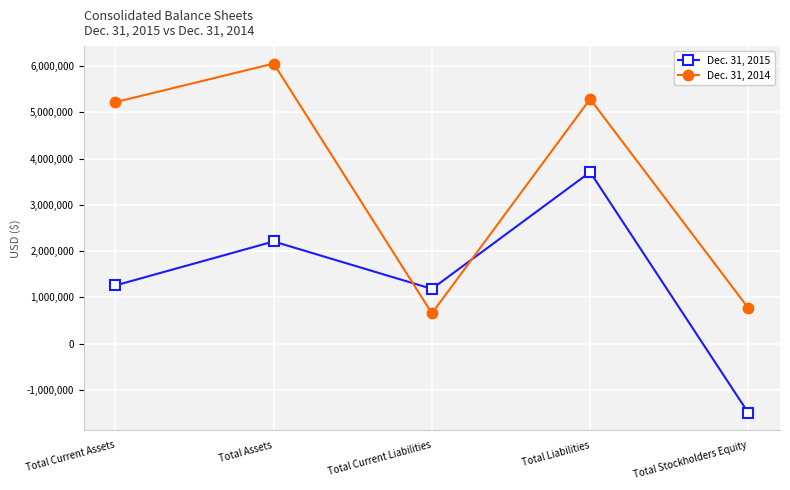

True or false: Dec. 31, 2014 has a value of 1020289 at Total Current Liabilities.

False